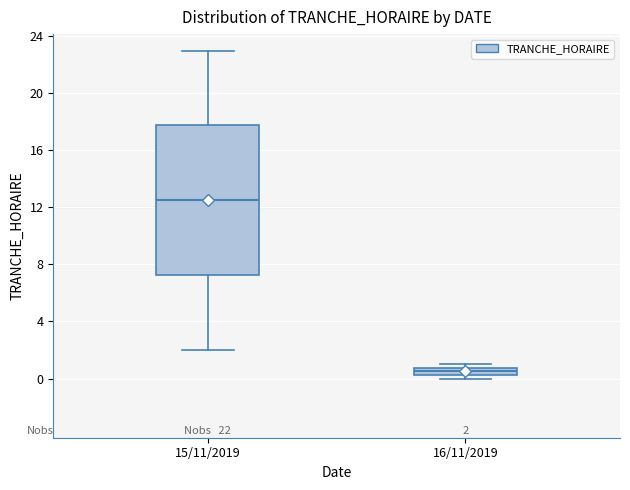

Which box's median line is the highest?

15/11/2019